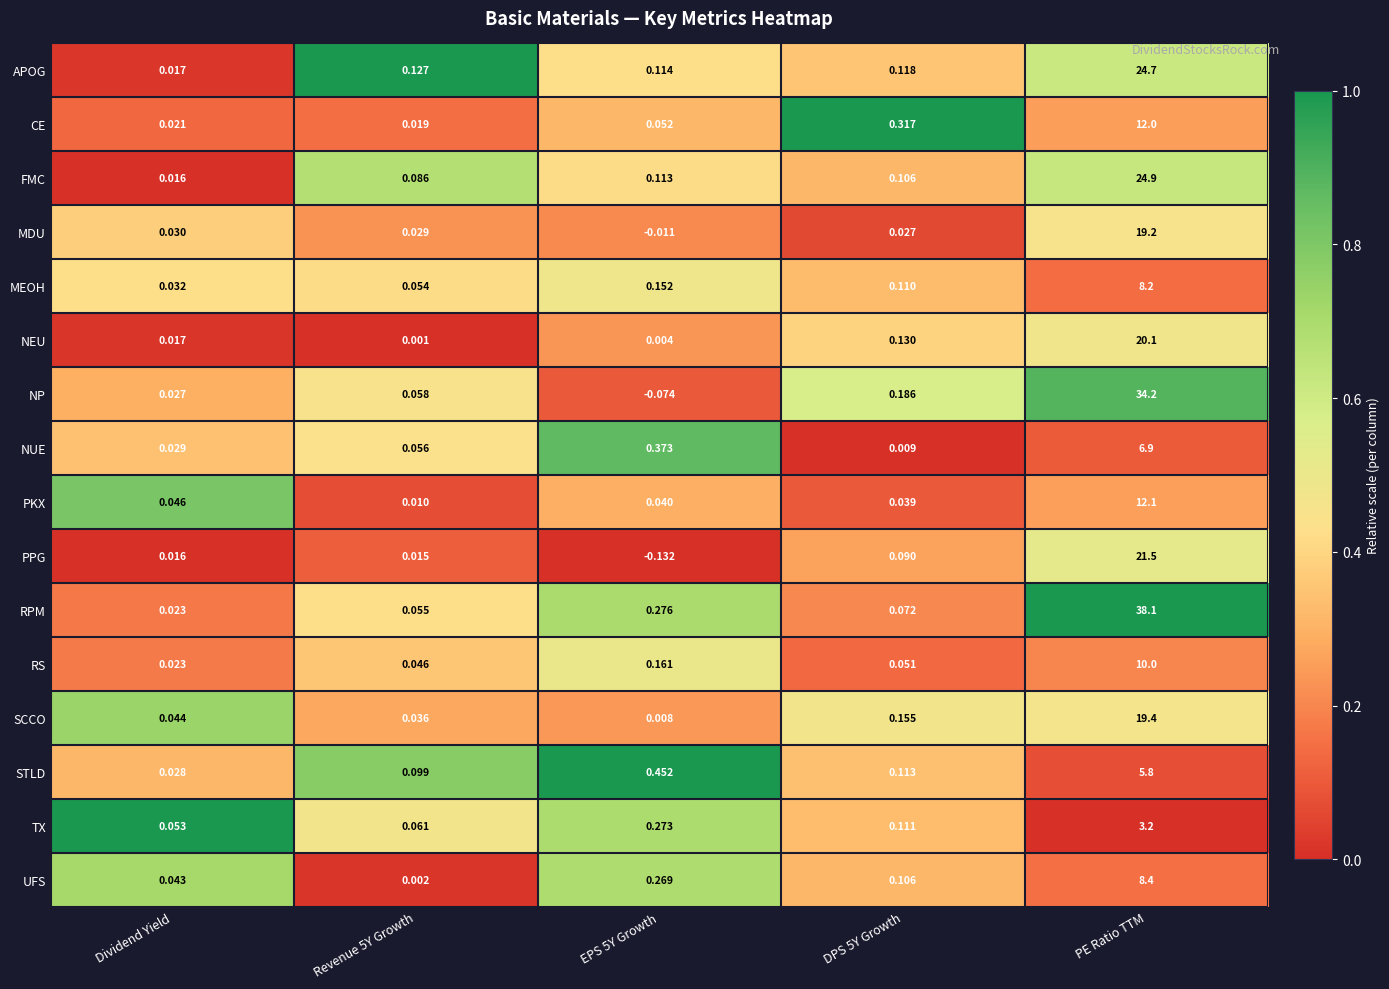

At which label does NP first exceed 0?

Dividend Yield